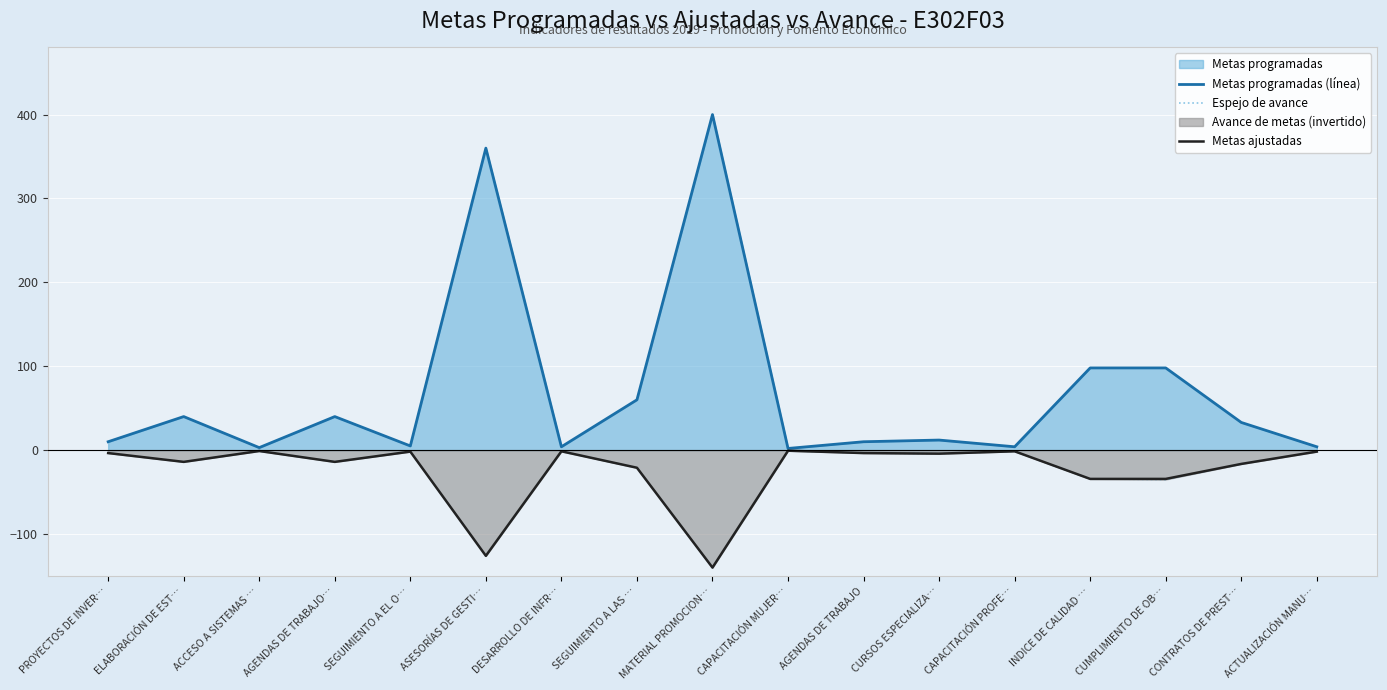

The Metas ajustadas series shows -5.7 at SEGUIMIENTO A LAS …. True or false?

False